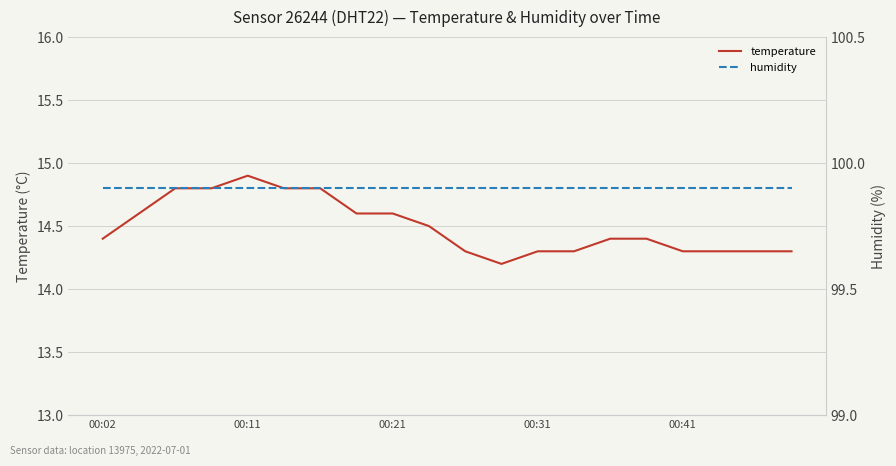

The value of temperature at 10 is 14.3. True or false?

True